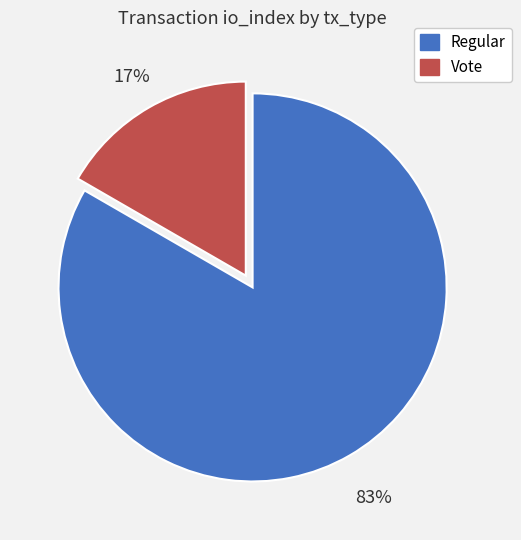

Does any single category account for the majority?

Yes